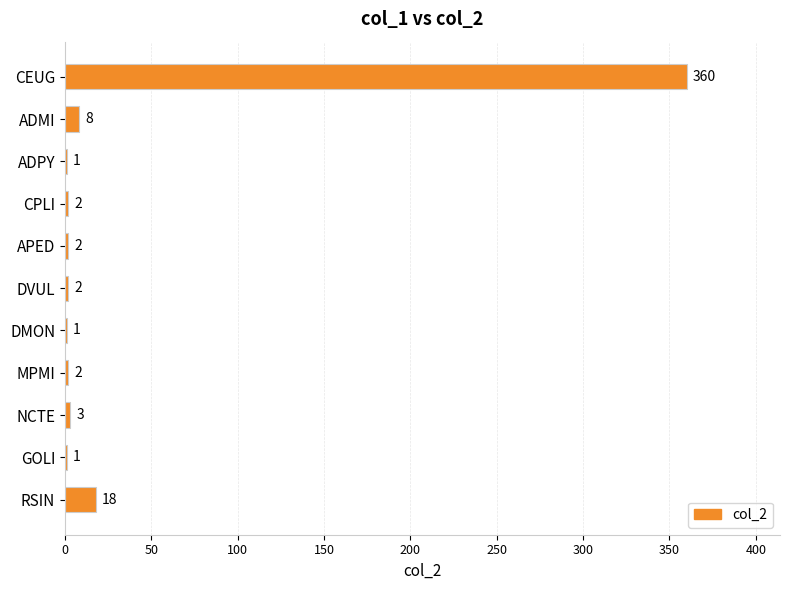

Is it true that the value at MPMI is 2?

True